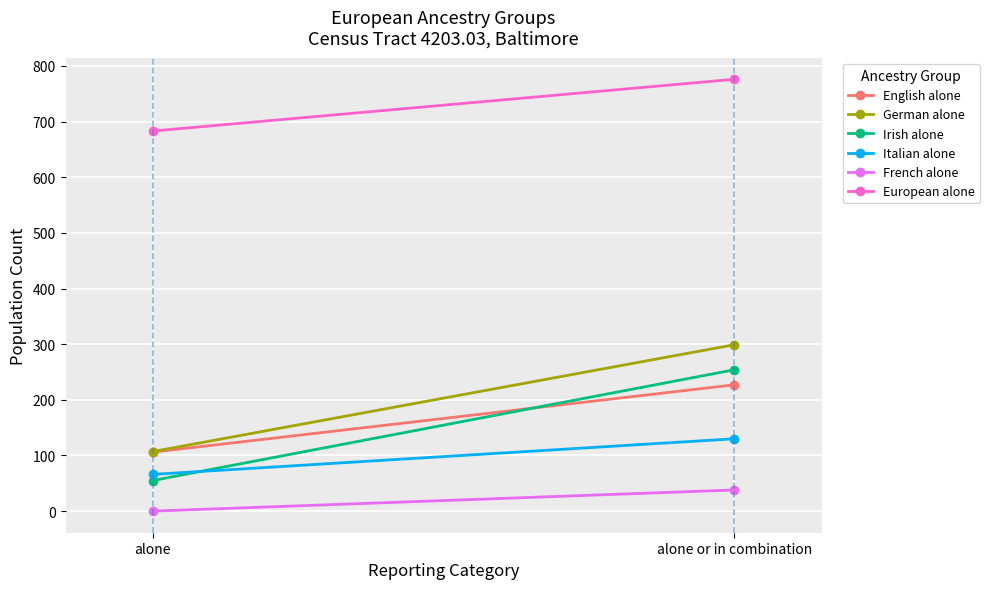

How many data points in European alone are less than 776?

1